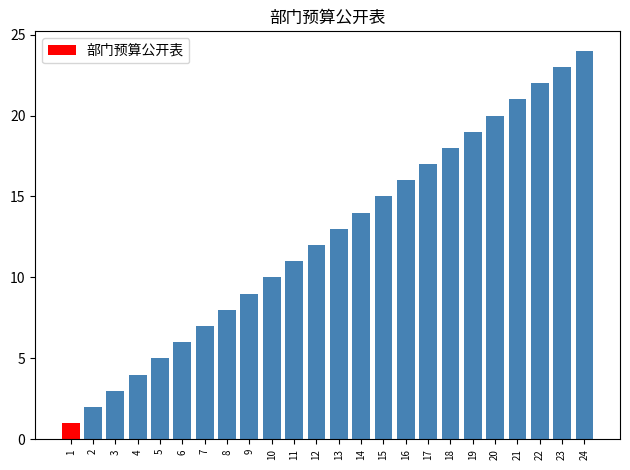

What is the sum of the values at 19 and 15?

34